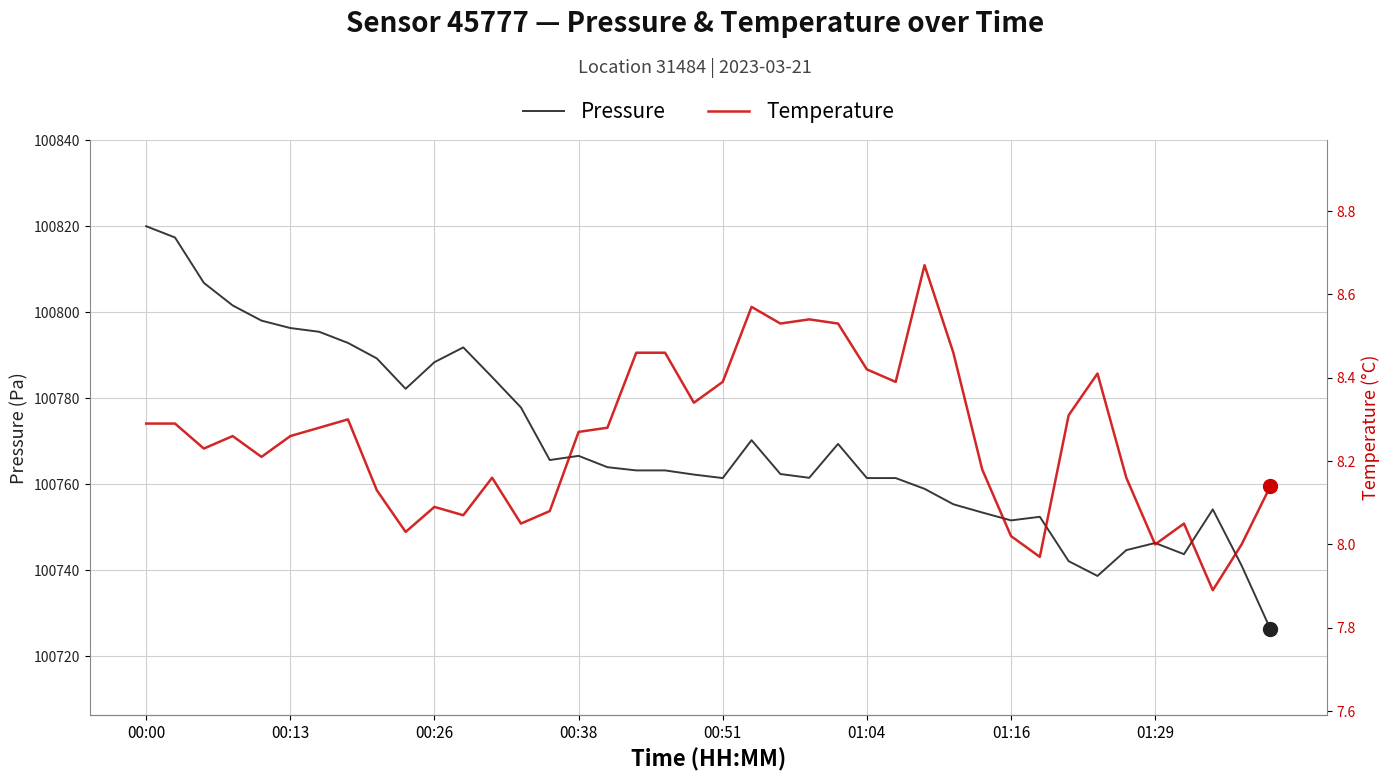

What are all the series names shown in the legend?

pressure, temperature